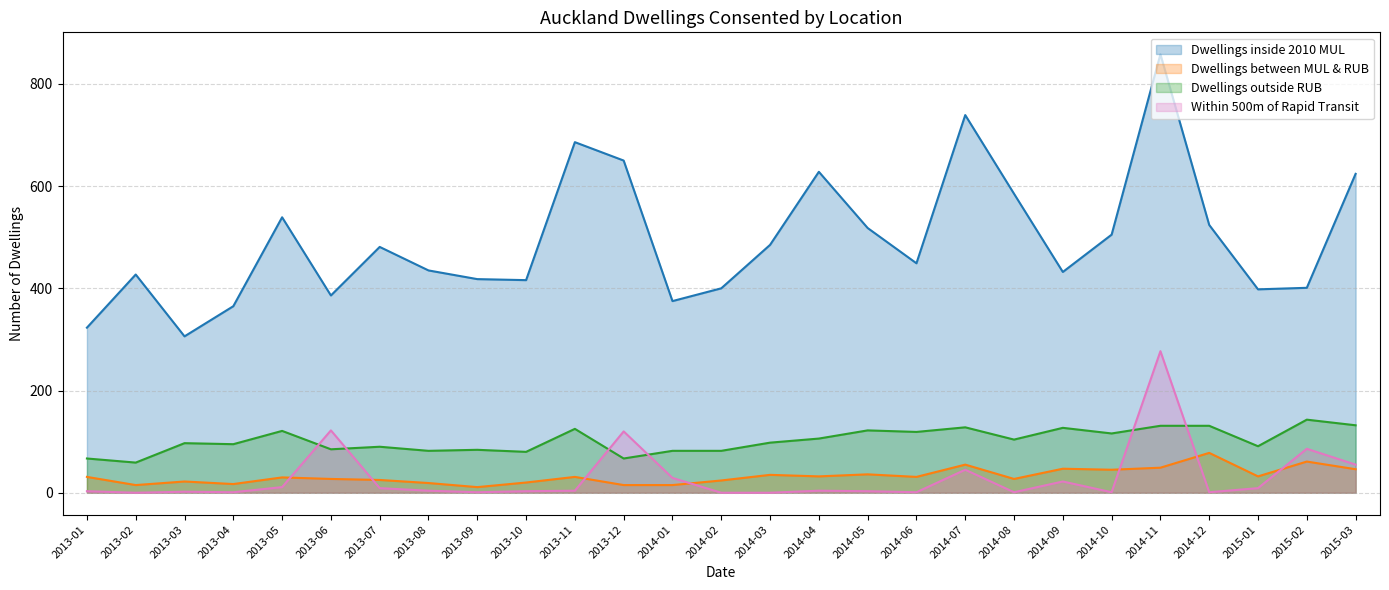

The value of Within 500m of Rapid Transit at 2014-02 is 0. True or false?

True